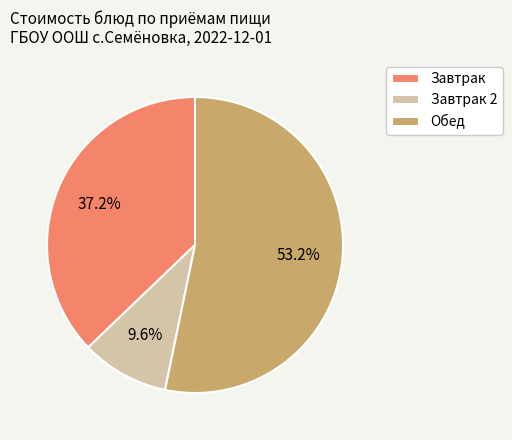

Between Завтрак and Обед, which is larger?

Обед